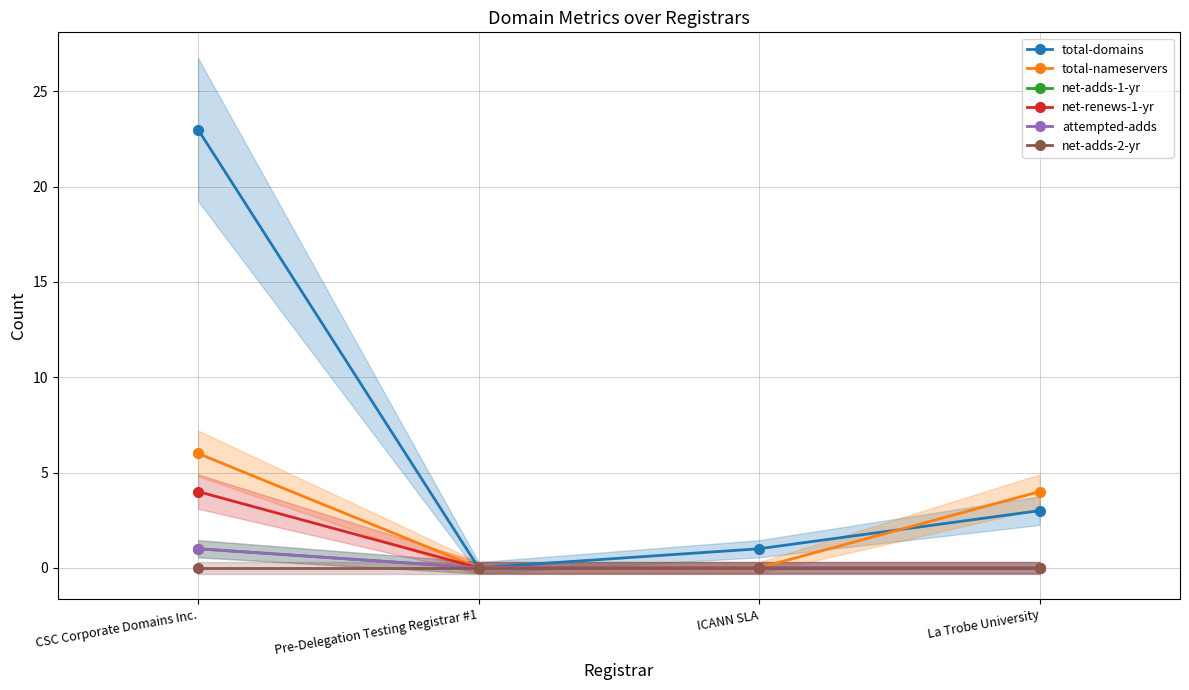

How many net-adds-1-yr values are between 0 and 1?

4